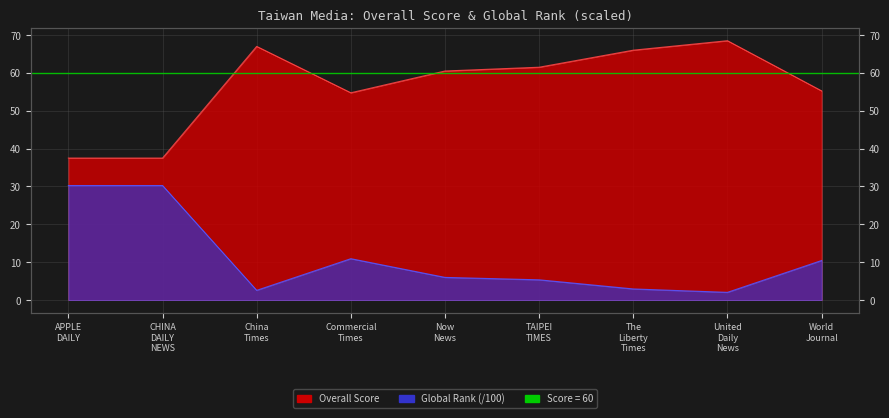

In Overall, how many points are higher than both neighbors (excluding endpoints)?

2